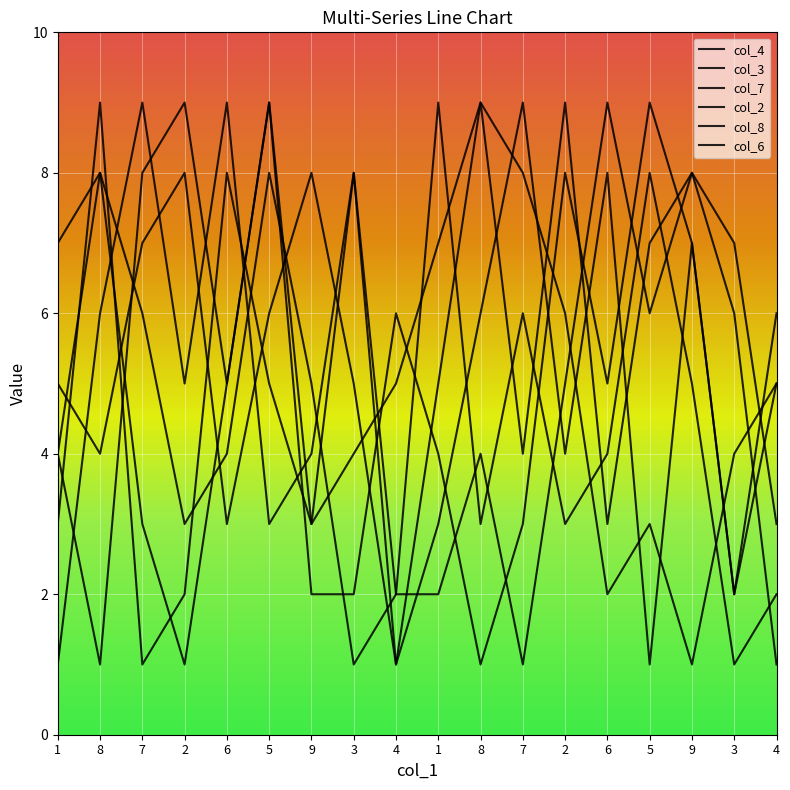

The col_2 series shows 5 at 5. True or false?

True